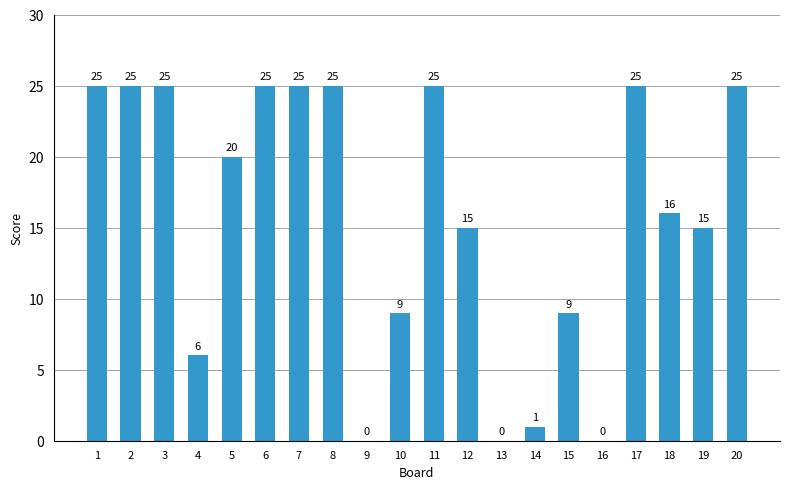

The chart shows a value of 36 at 11. True or false?

False